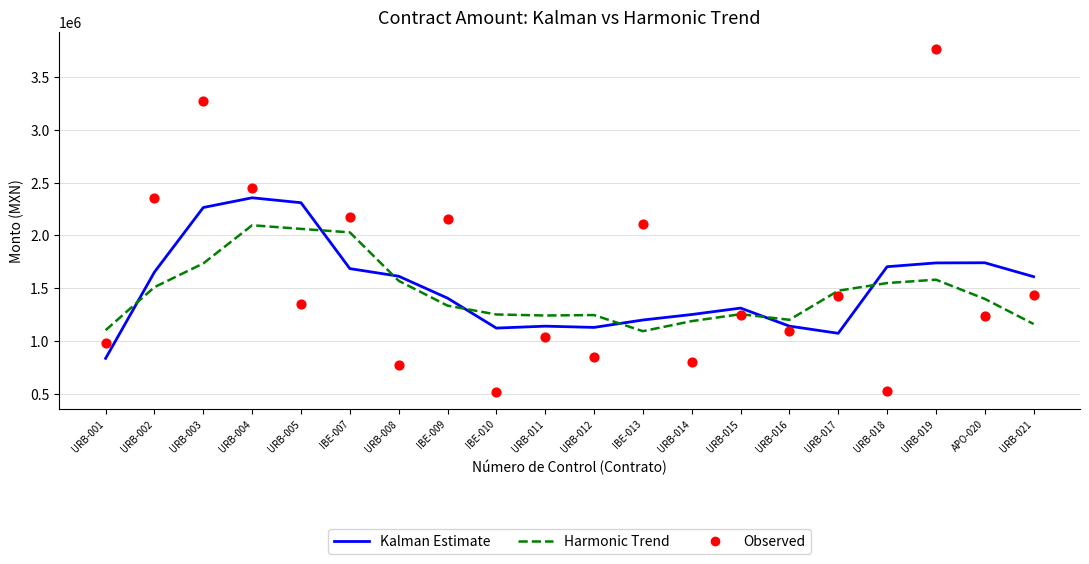

Is the value of Kalman Estimate at URB-015 greater than the value of Harmonic Trend at URB-004?

No